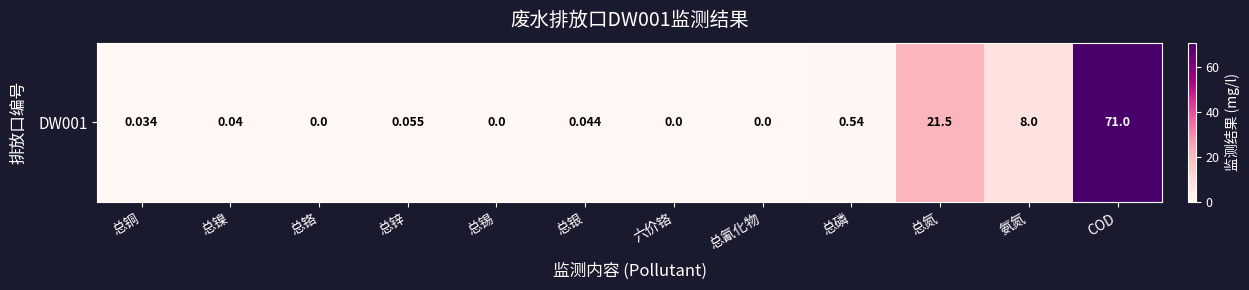

Is it true that the value at 总氰化物 is -47.8?

False